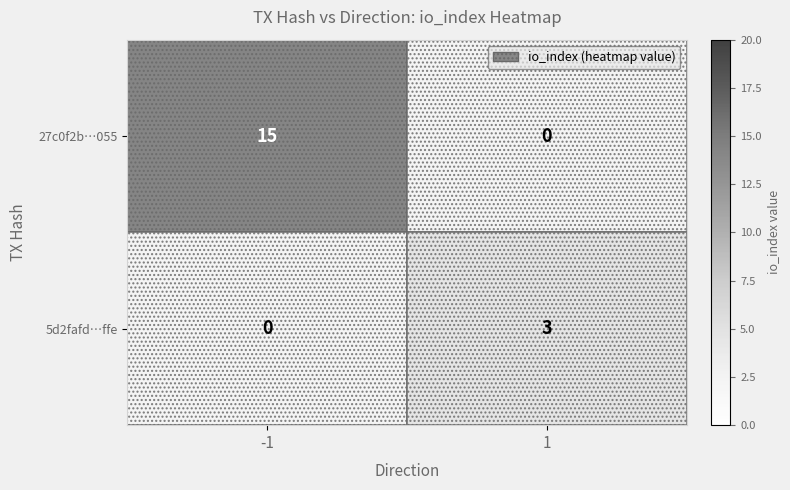

Which series has the widest spread of values?

27c0f2b…055